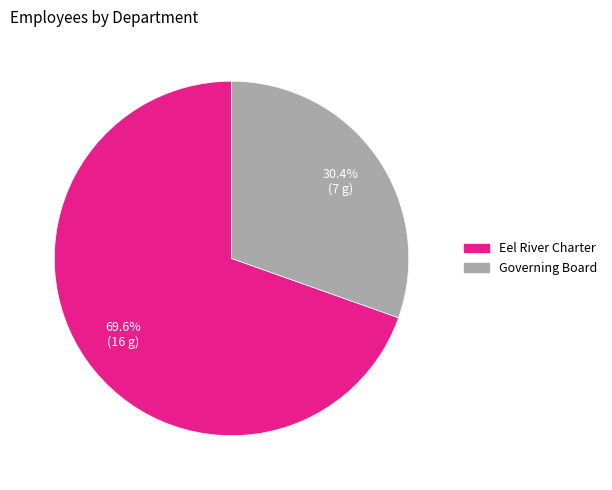

What percentage do Eel River Charter and Governing Board together represent?

100.0%